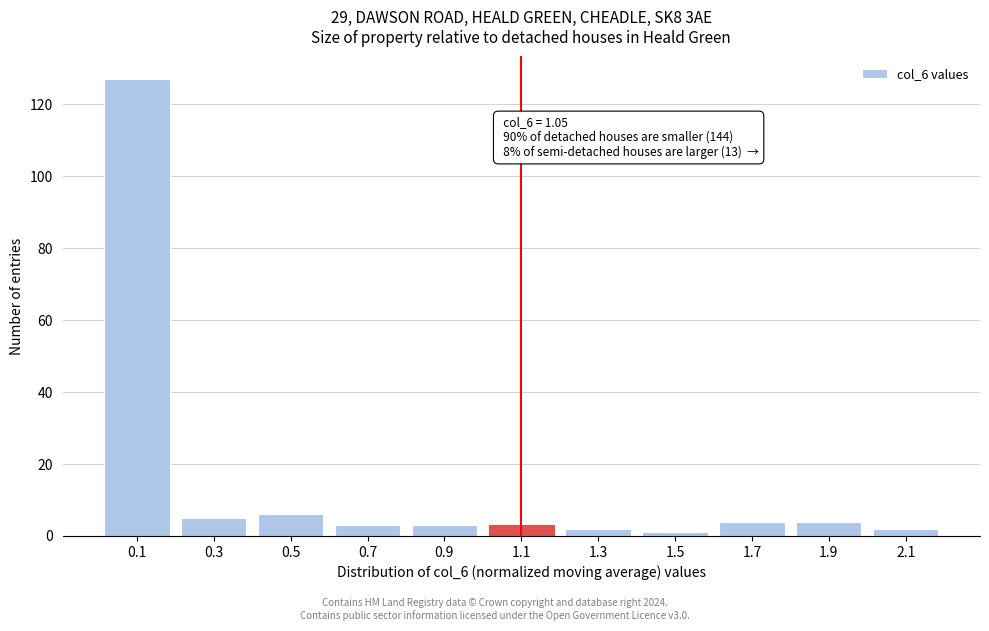

Reading left to right, transcribe all the data shown in this chart.

127	5	6	3	3	3	2	1	4	4	2